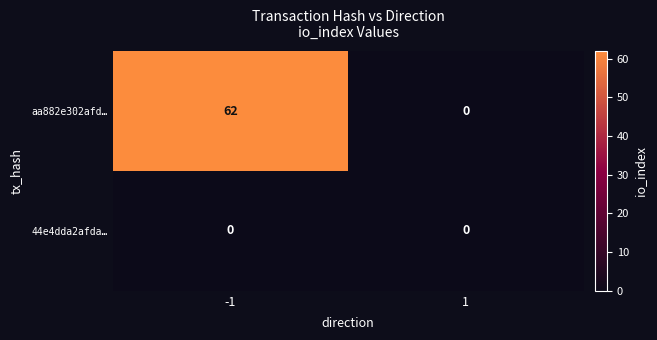

What is the sum of the aa882e302afd… values at 1 and -1?

62